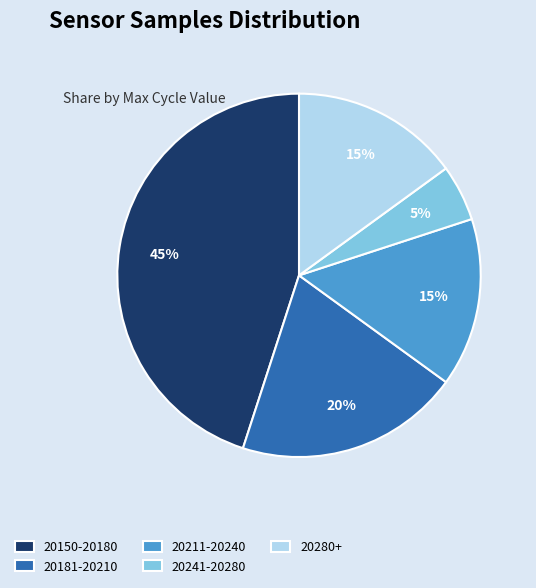

Do 20150-20180 and 20181-20210 together represent more than half of the pie?

Yes